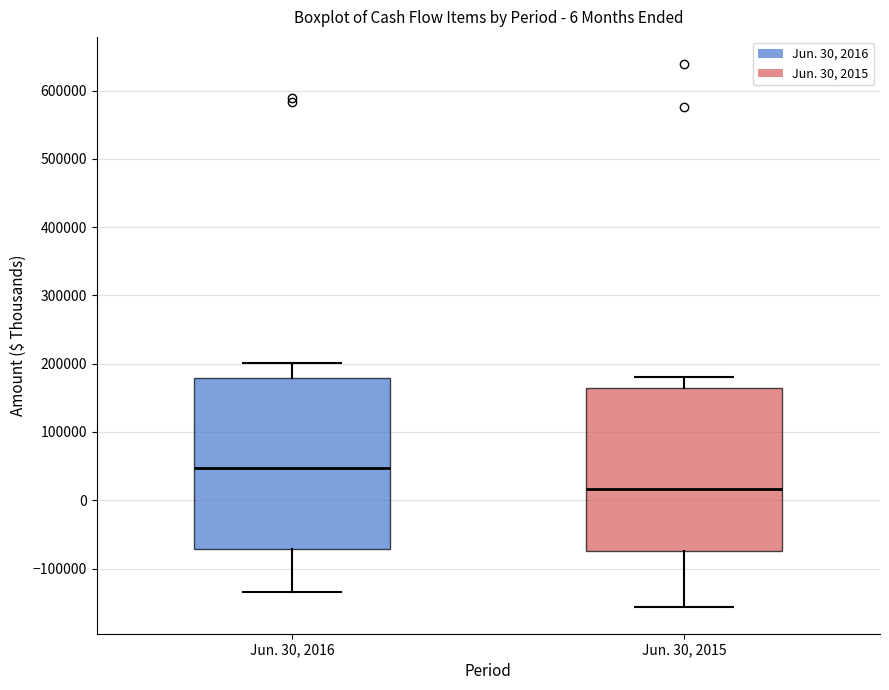

Which box is the tallest, from its lower edge to its upper edge?

Jun. 30, 2016